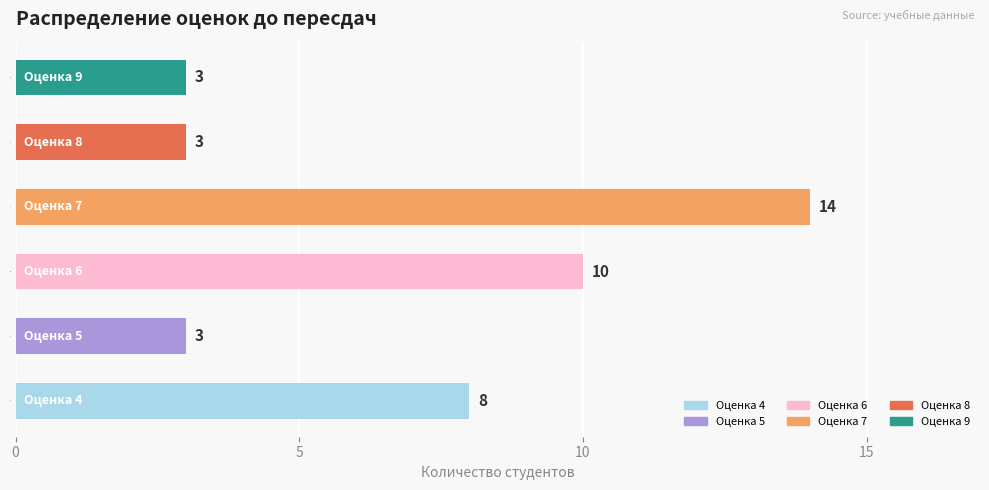

What is the difference between the maximum and minimum values?

11